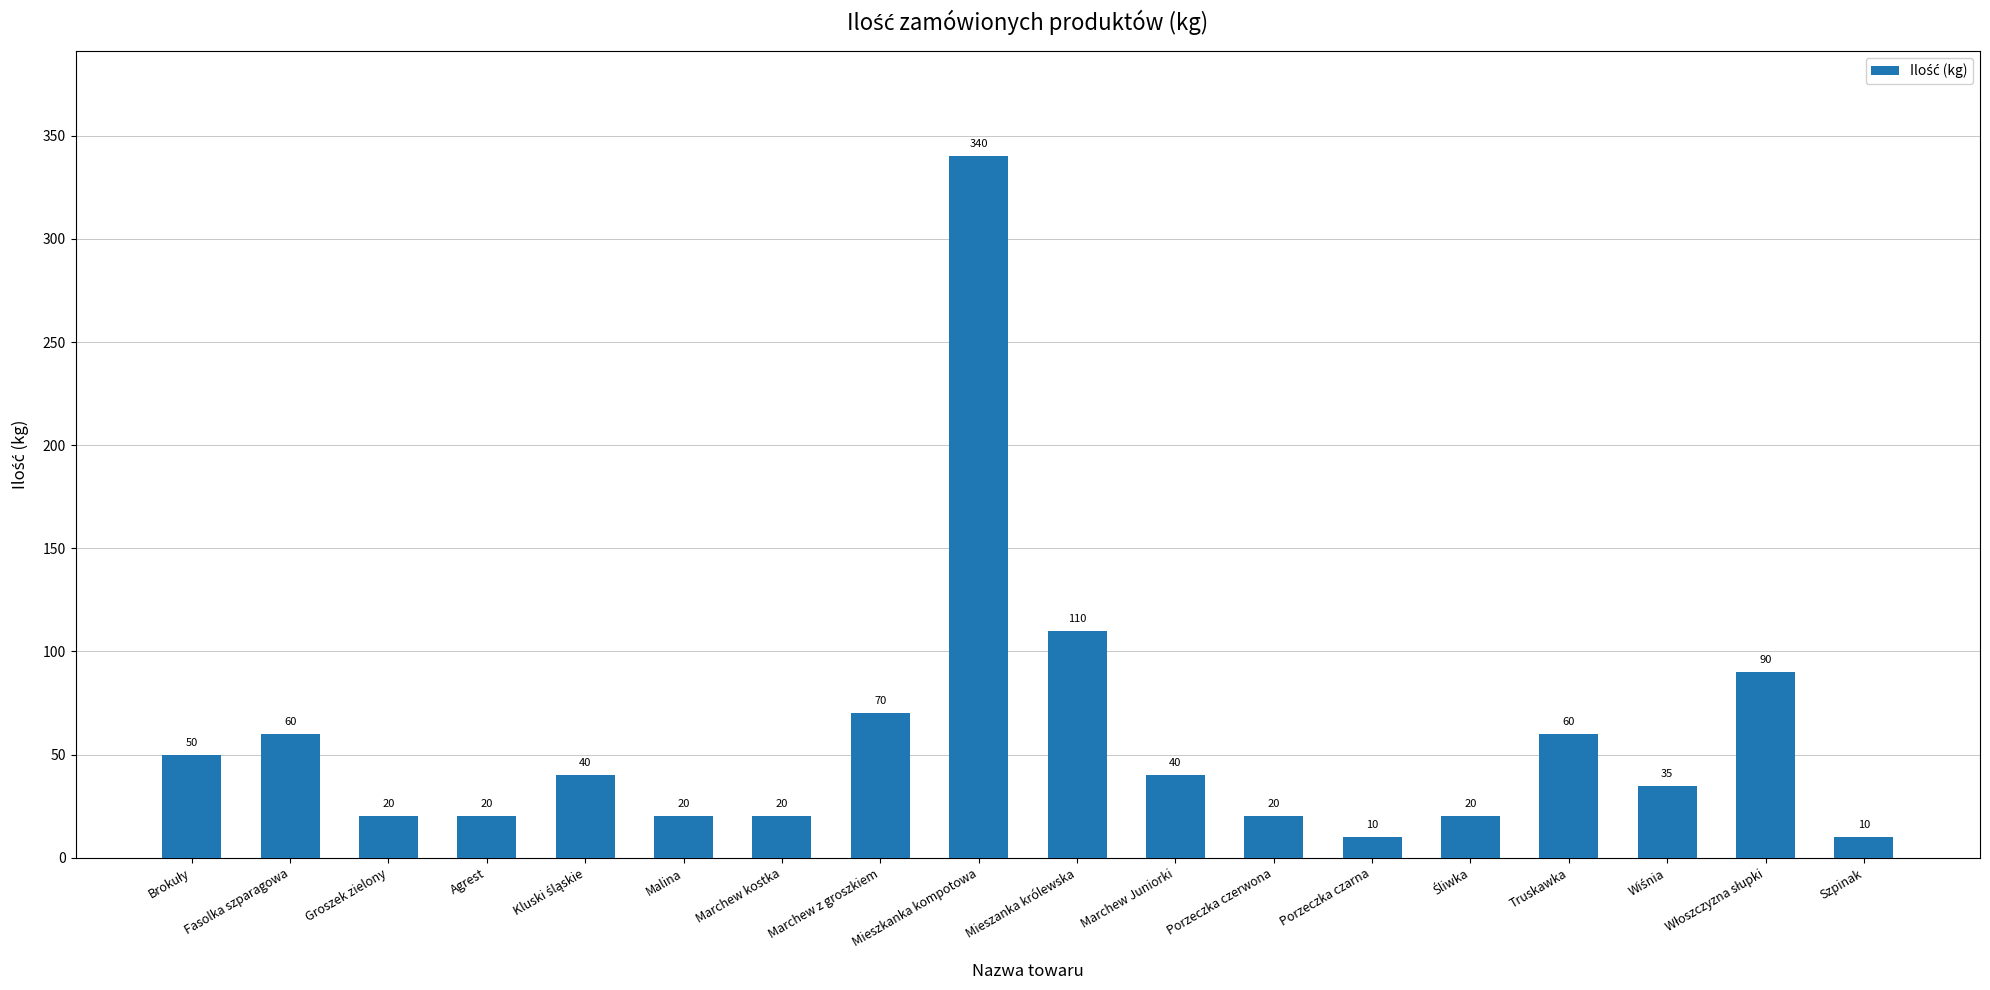

What is the ratio of the value at Truskawka to the value at Malina?

3.0